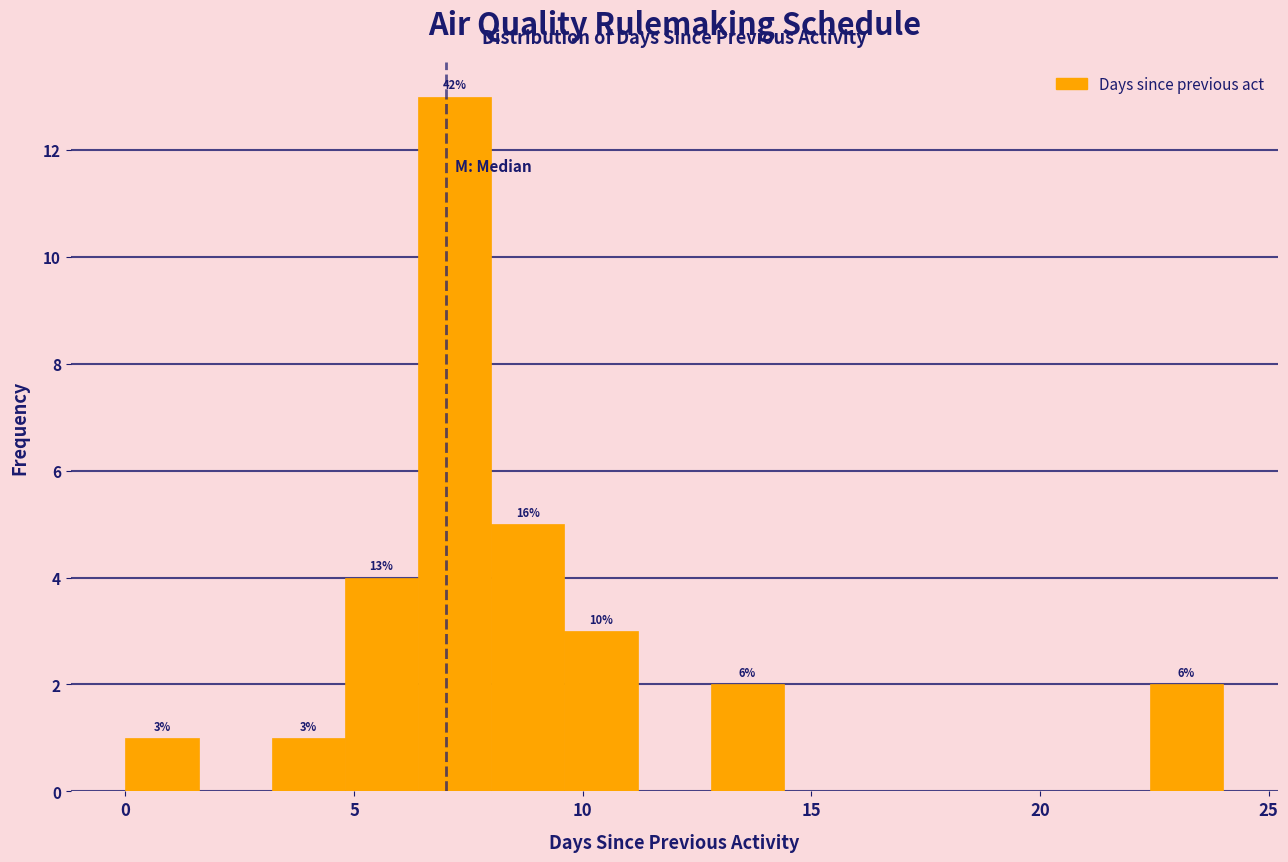

Read against the x-axis, roughly where is the centre of the tallest bar?

7.0